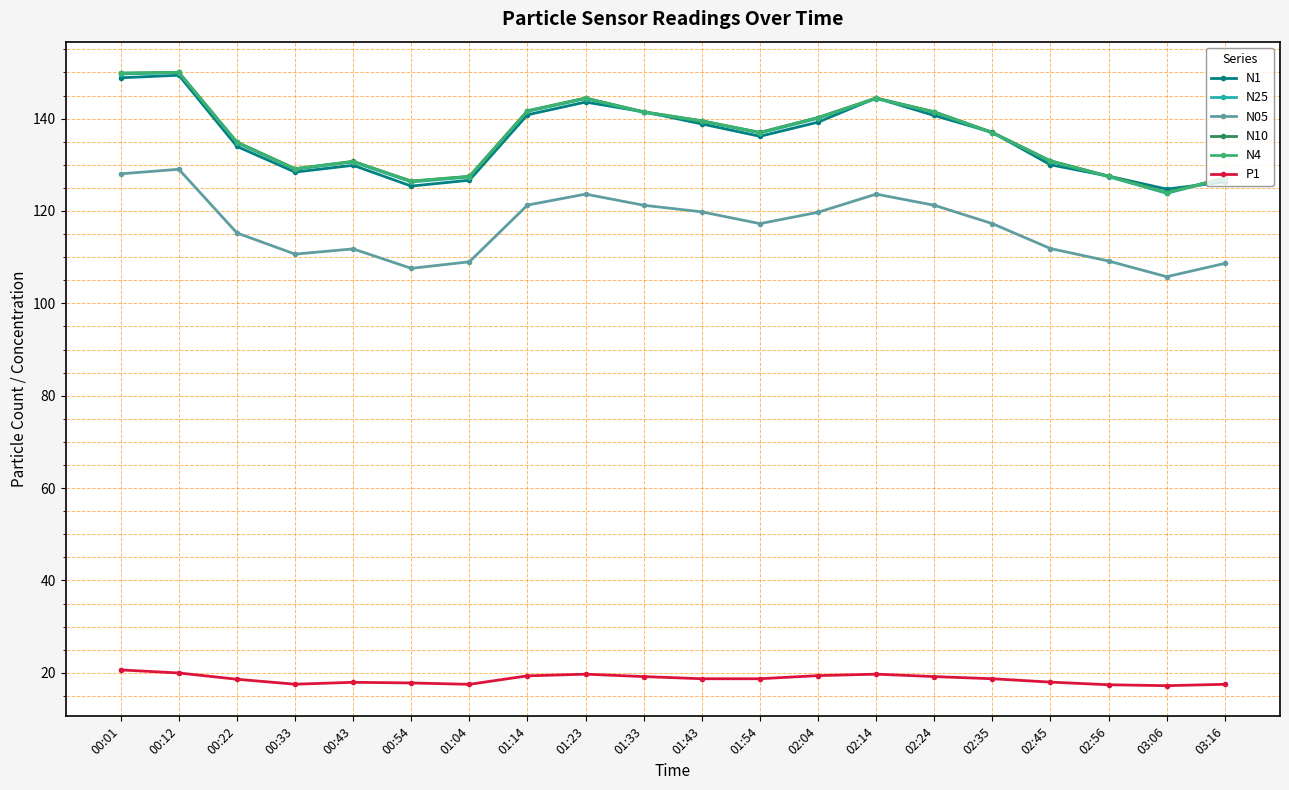

What is the label of the 9th point from the left?

01:23